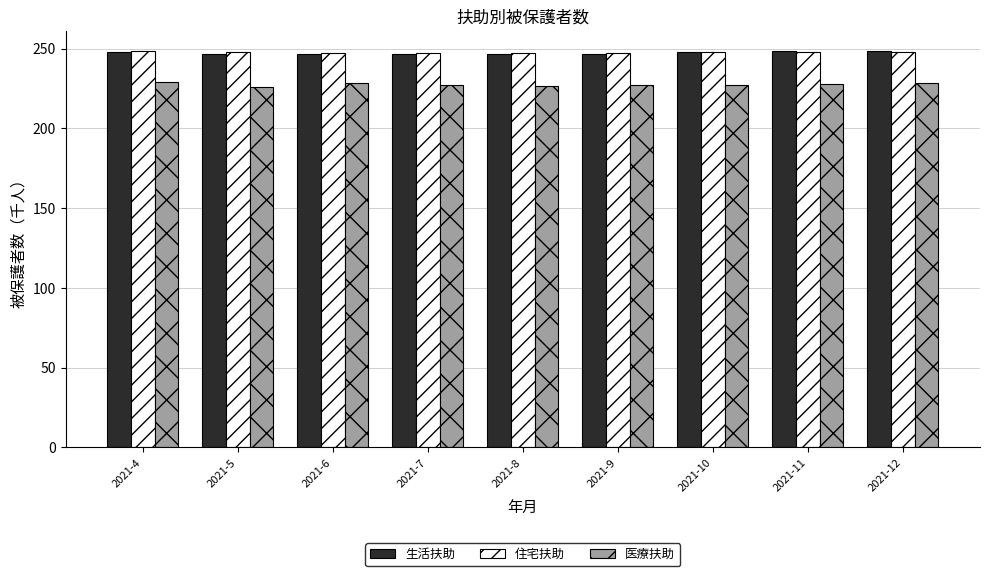

What is the maximum value shown in the chart?

248.6